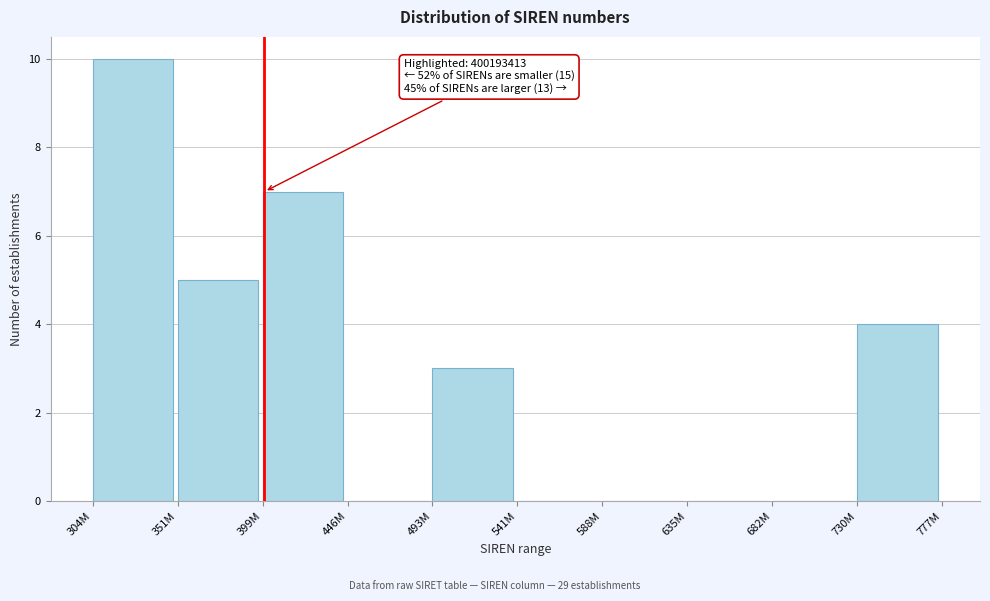

Reading left to right, extract all data points from this chart.

304M=10	351M=5	399M=7	446M=0	493M=3	541M=0	588M=0	635M=0	682M=0	730M=4